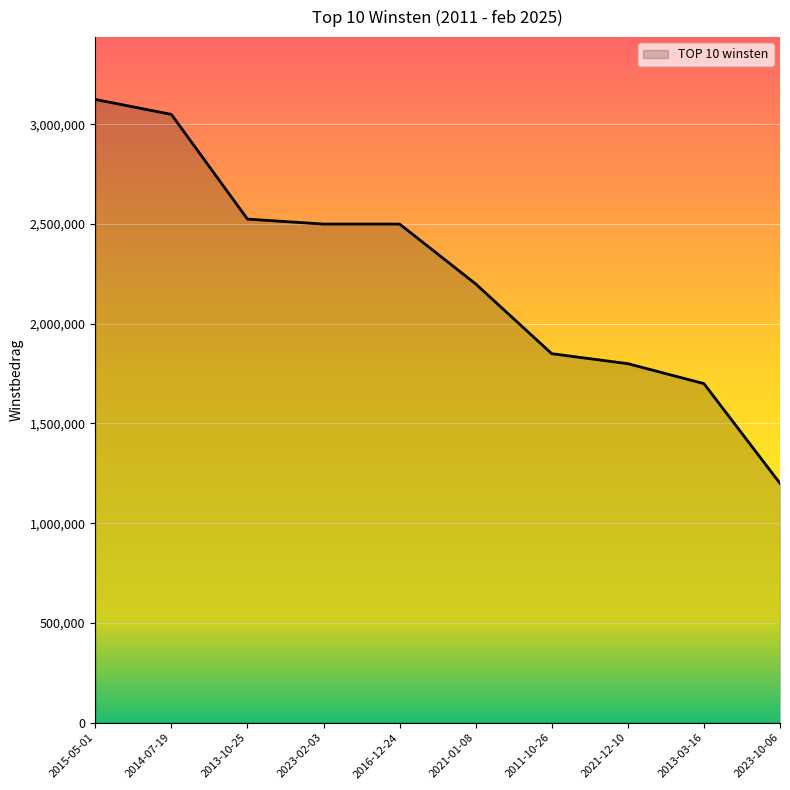

The value at 2011-10-26 is 1850000. True or false?

True